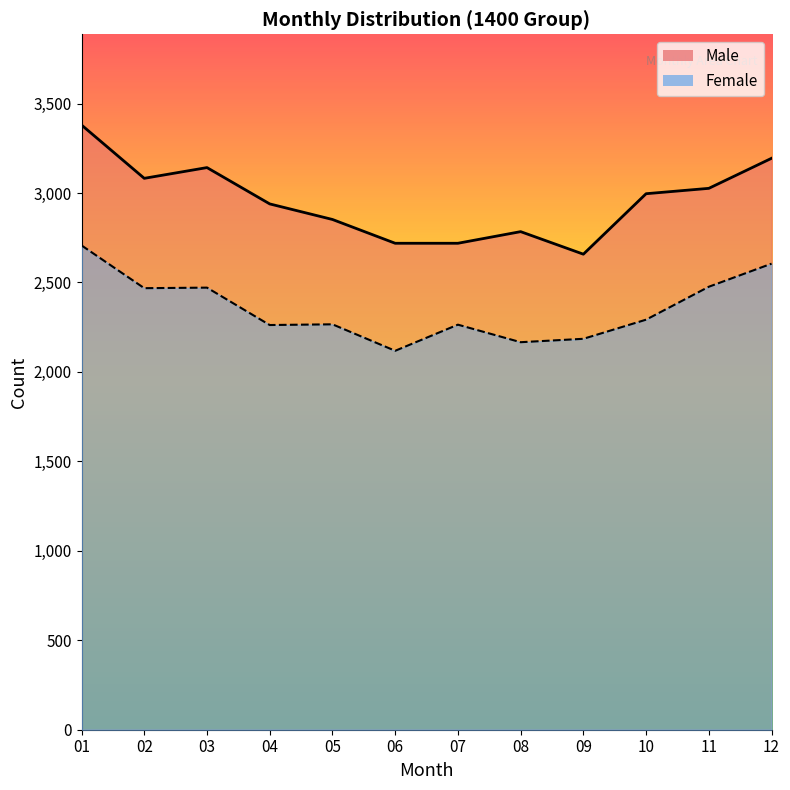

List the labels in order of Female value, largest first.

01, 12, 11, 03, 02, 10, 05, 07, 04, 09, 08, 06